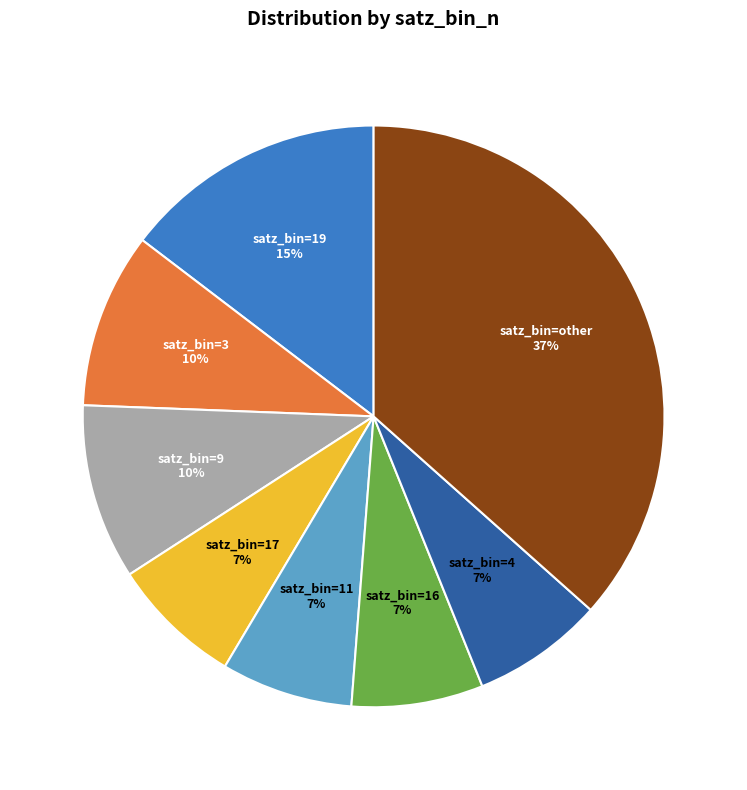

Does any single category account for the majority?

No